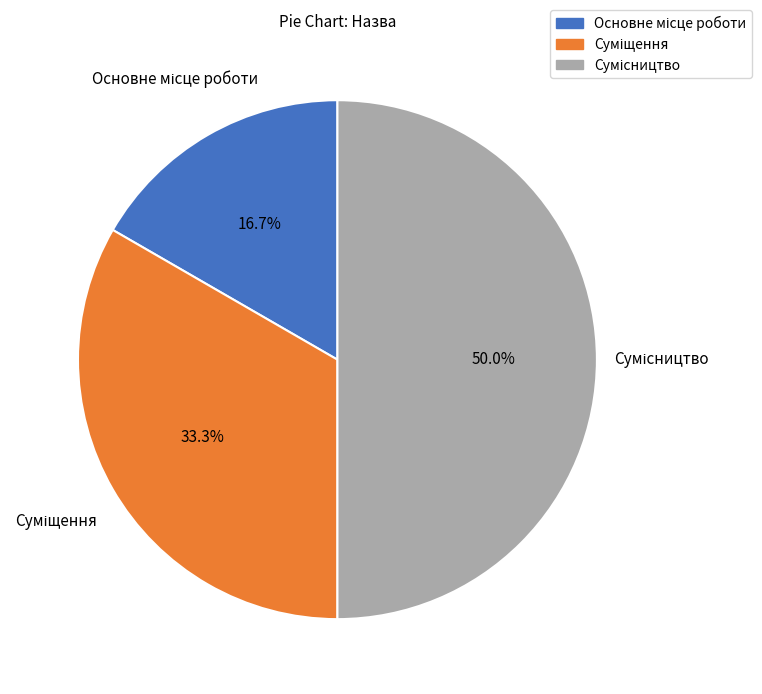

To the nearest percent, what is the combined percentage of Сумісництво and Суміщення?

83%